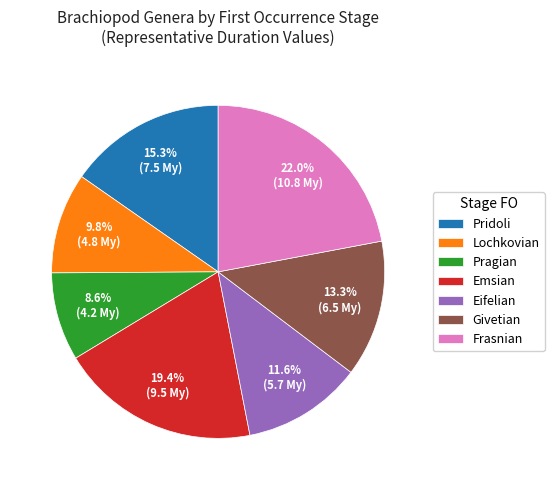

Does any single category account for the majority?

No